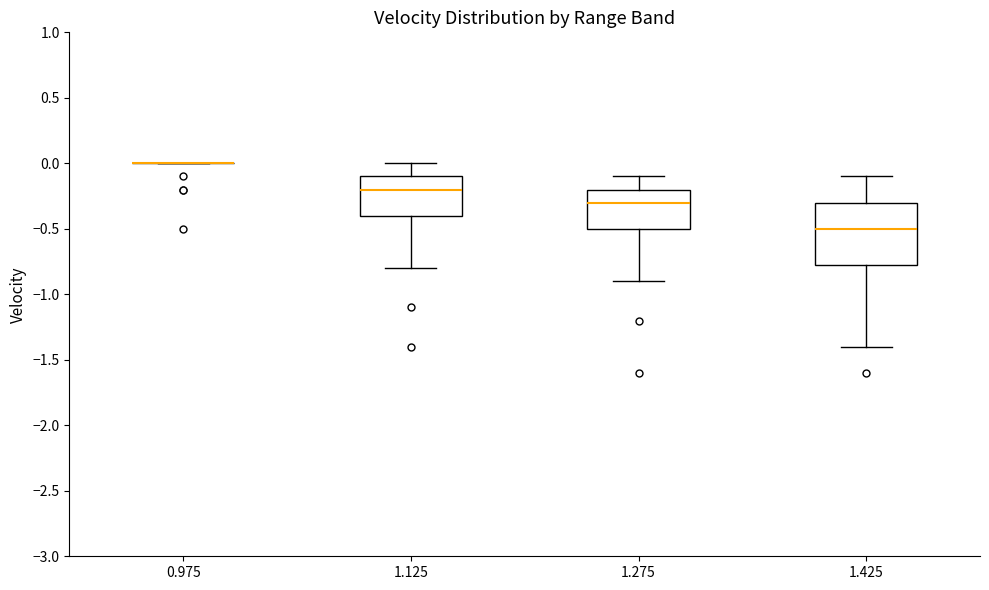

Reading left to right, read every box against the y-axis: the position of its median line, the range the box covers, and the ends of its whiskers. The values are not printed on the chart, so give them approximately, as read against the axis.

0.975: box collapsed to a line at 0.00, whiskers 0.00 to 0.00
1.125: median -0.20, box -0.40 to -0.10, whiskers -0.80 to 0.00
1.275: median -0.30, box -0.50 to -0.20, whiskers -0.90 to -0.10
1.425: median -0.50, box -0.75 to -0.30, whiskers -1.40 to -0.10